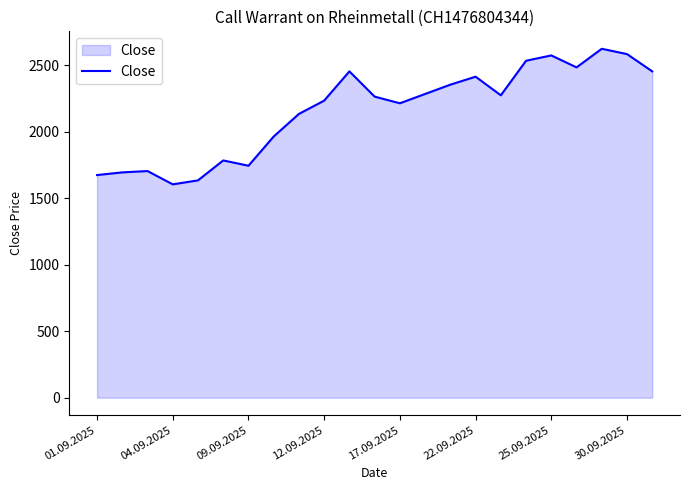

What is the smallest value displayed?

1605